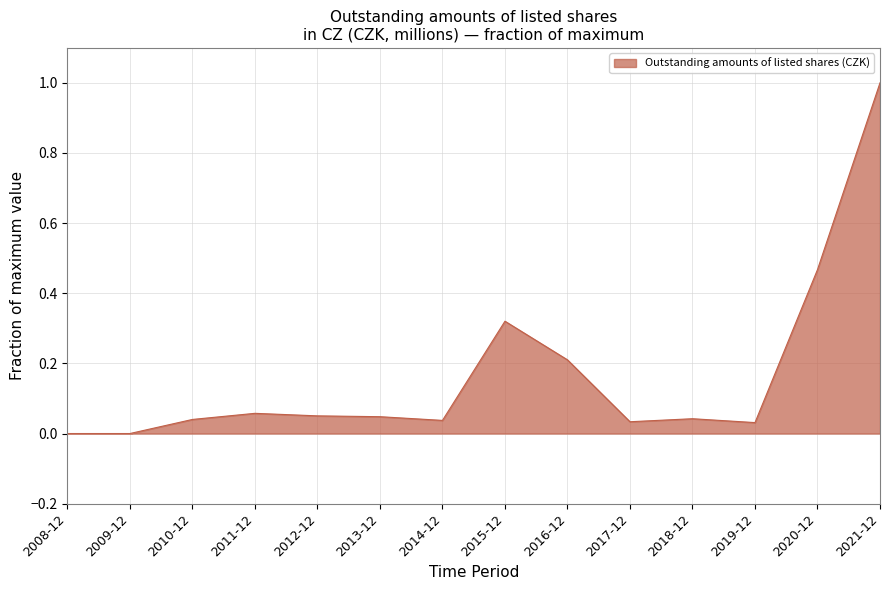

The value at 2009-12 is 0.0. True or false?

True